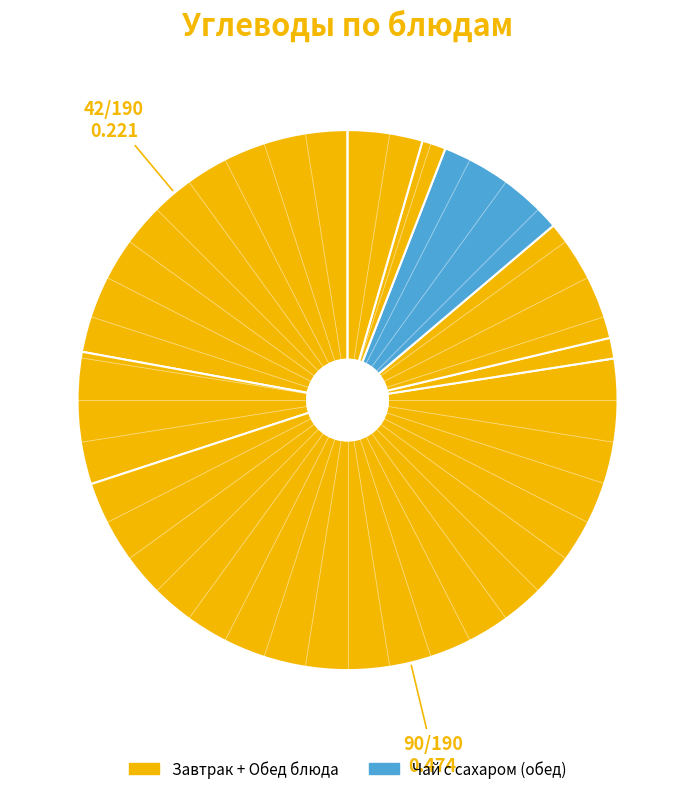

Count the number of slices in the pie.

8